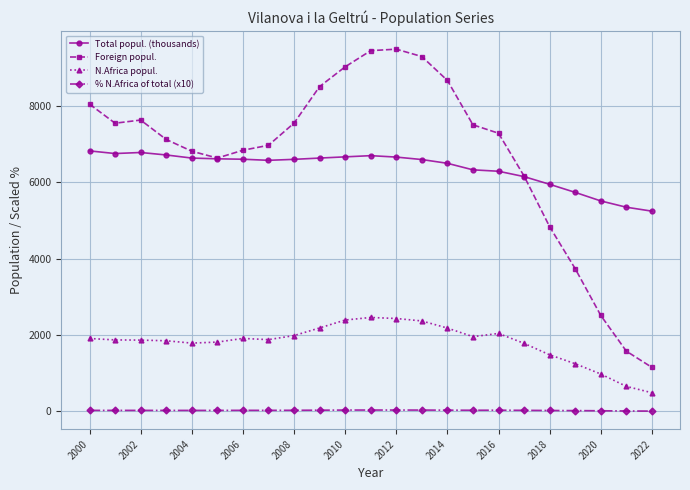

What is the value of the N.Africa popul. point at the 13th from the left?

2431.0